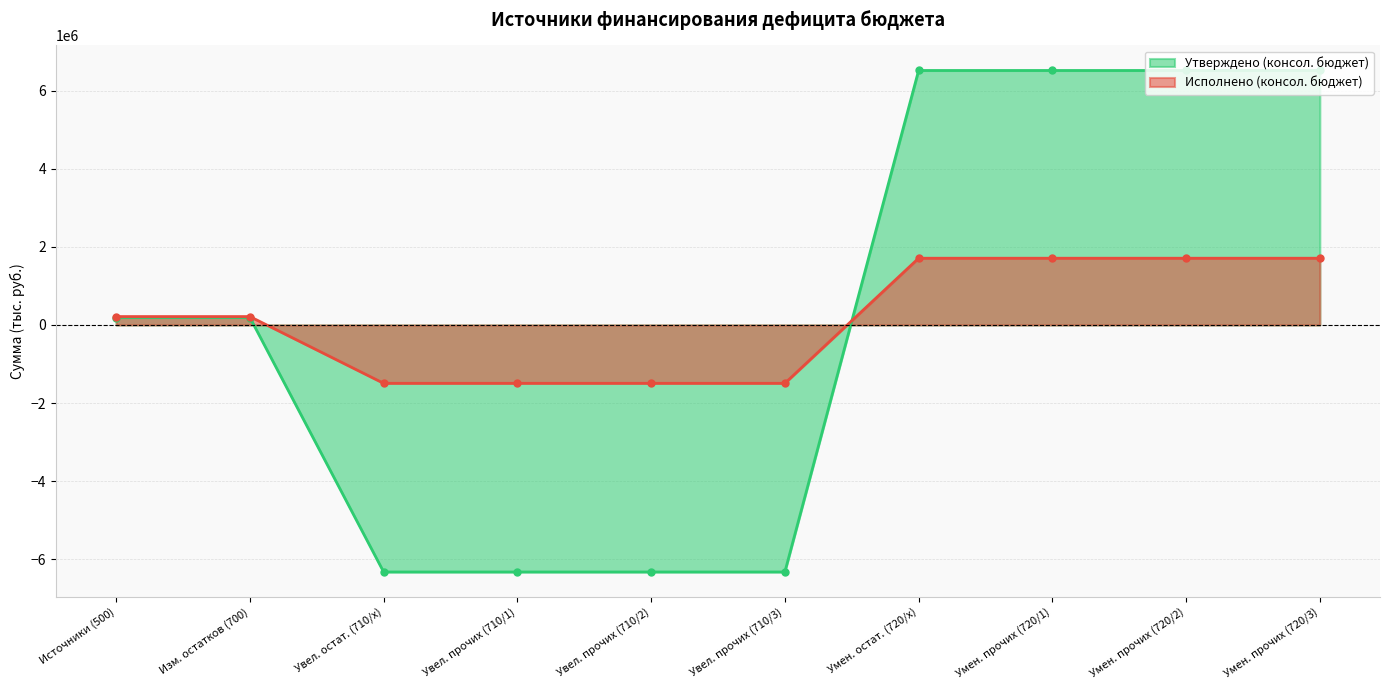

What is the sum of all Исполнено (консол. бюджет) values?

1290368.9